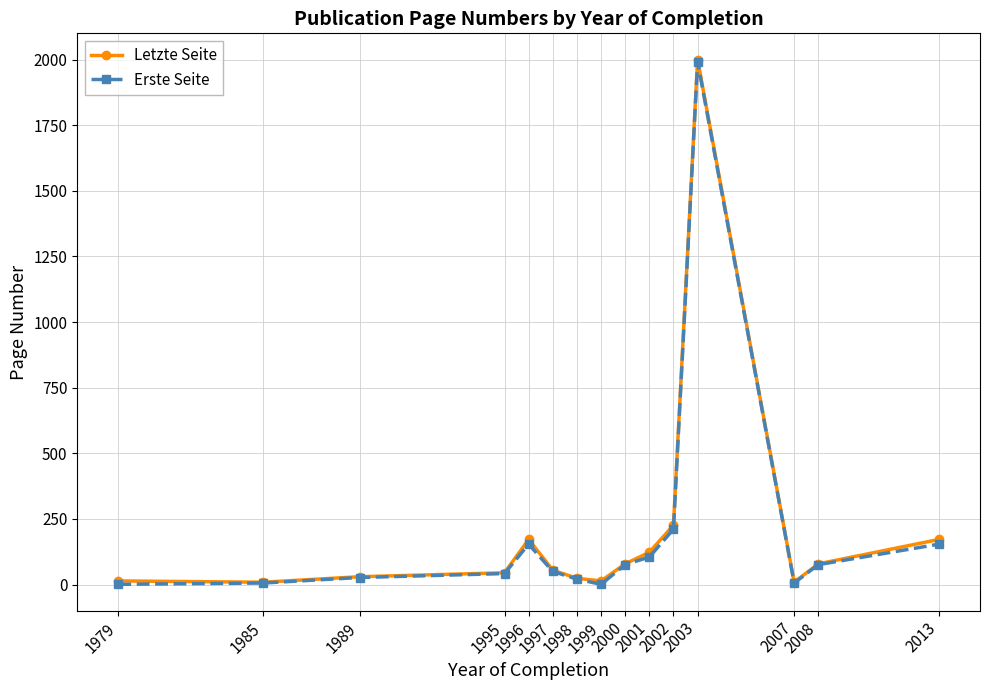

True or false: Letzte Seite has more than 0 interior local peaks.

True